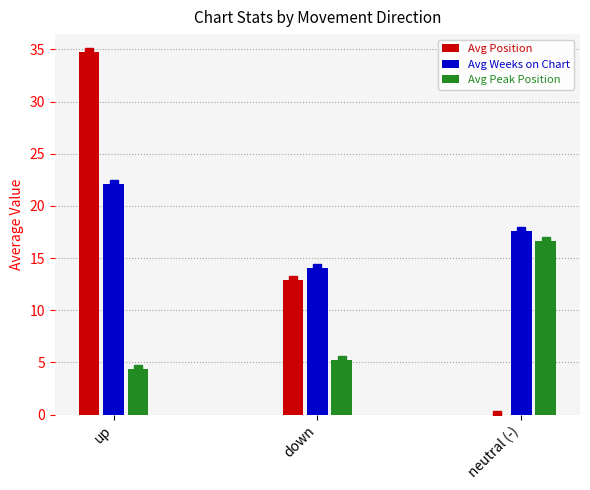

What is the lowest value of the Avg Weeks on Chart series?

14.2